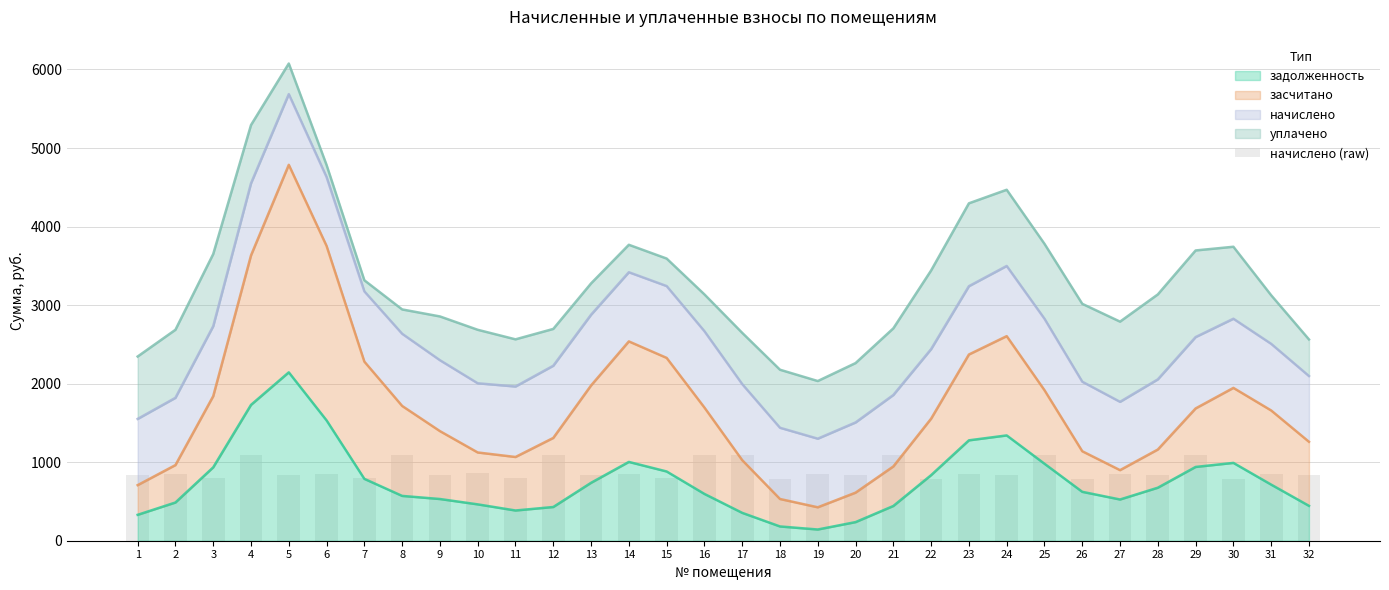

What is the highest value of the задолженность series?

2143.9